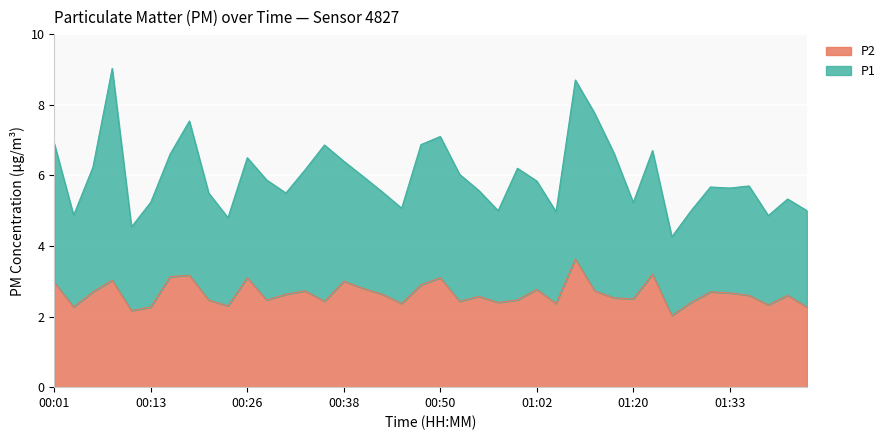

Does the chart display data point markers on the line(s)?

No